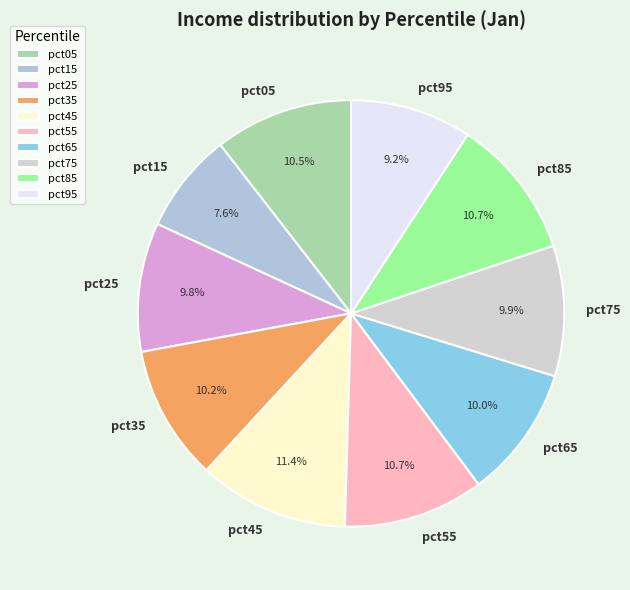

To the nearest percent, what is the difference between the pct75 and pct95 slice percentages?

1%